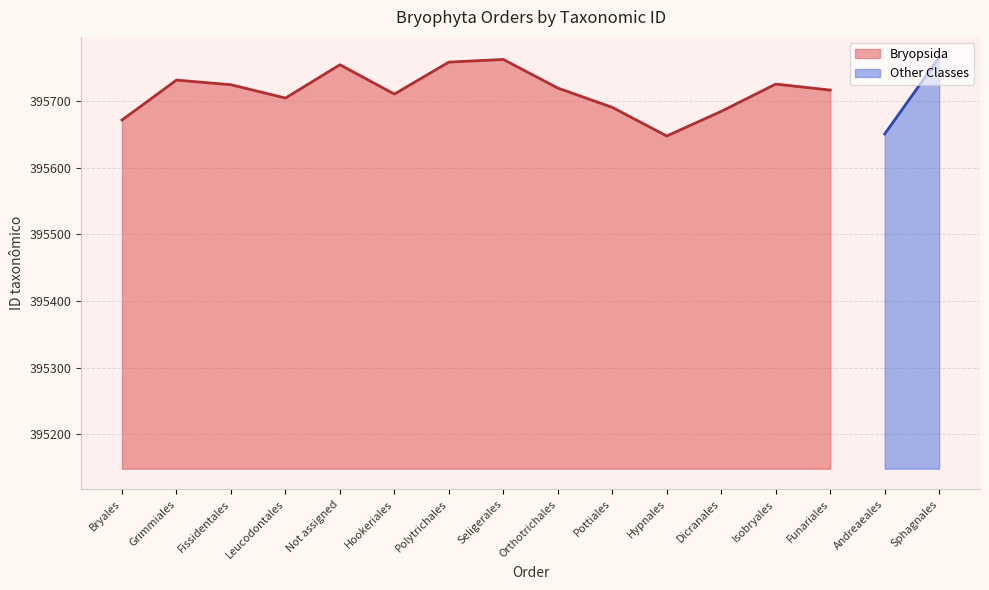

What is the label of the 10th point from the left?

Pottiales